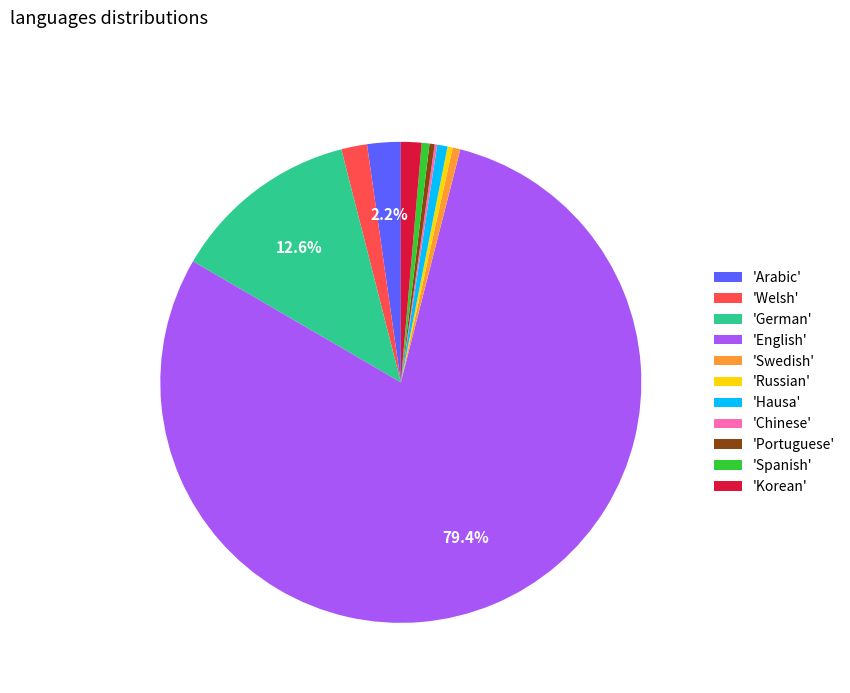

Between 'English' and 'Arabic', which is larger?

'English'